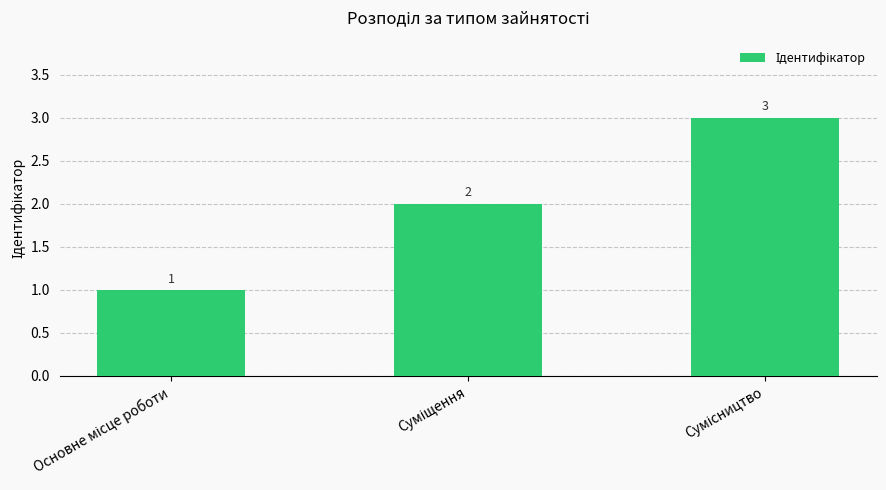

Reading right to left, what are all the values shown in this chart?

3	2	1